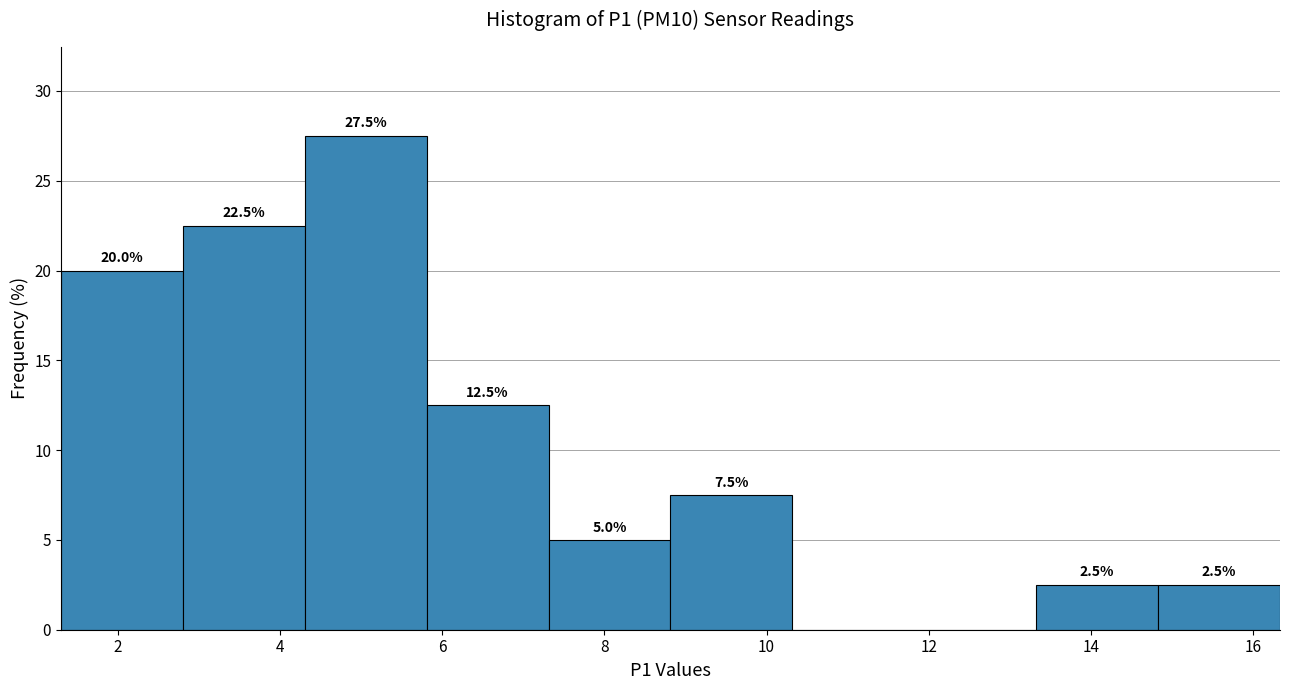

Which range on the x-axis has the tallest bar?

4.4 to 5.8